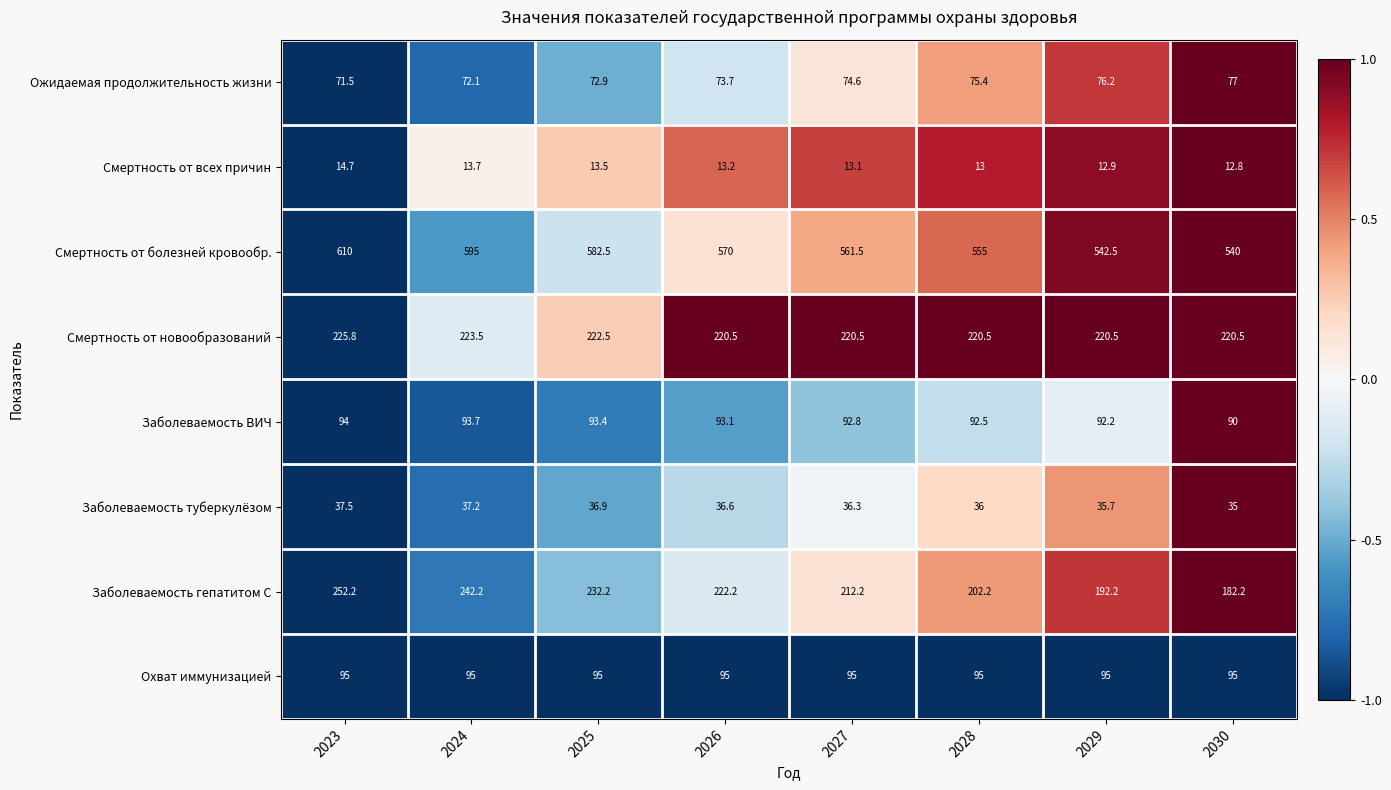

At 2026, list the series in order from smallest to largest.

Смертность от всех причин, Заболеваемость туберкулёзом, Ожидаемая продолжительность жизни, Заболеваемость ВИЧ, Охват иммунизацией, Смертность от новообразований, Заболеваемость гепатитом С, Смертность от болезней кровообр.